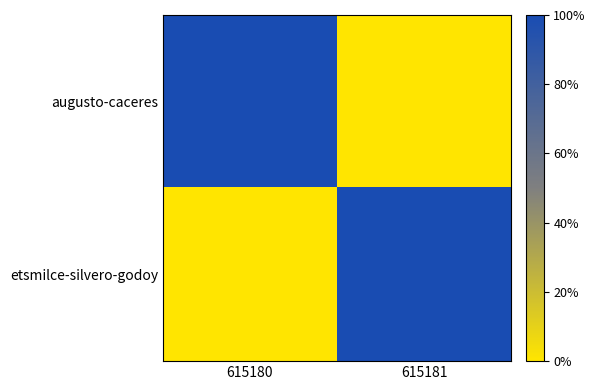

At 615181, list the series in order from smallest to largest.

augusto-caceres, etsmilce-silvero-godoy